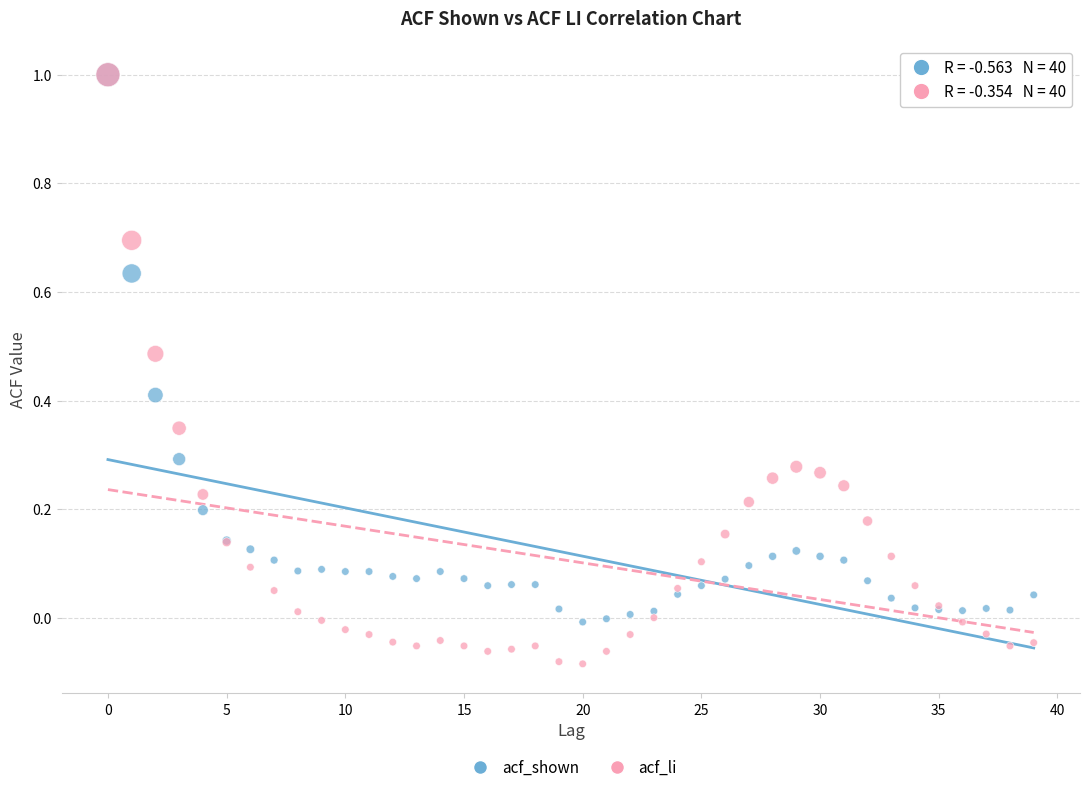

What are all the series names shown in the legend?

acf_shown, acf_li